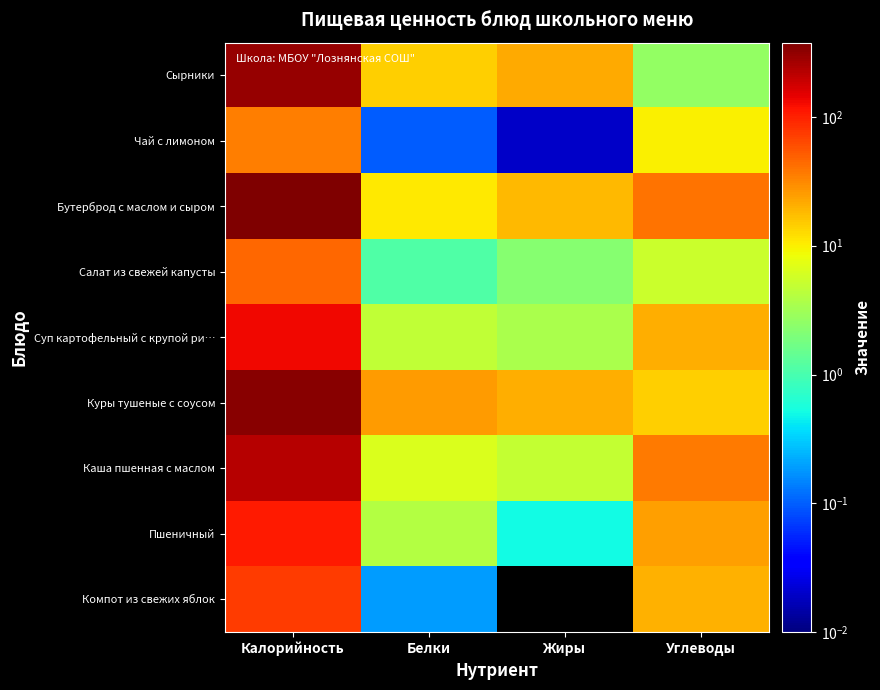

At which category is the sum across all series the highest?

Калорийность